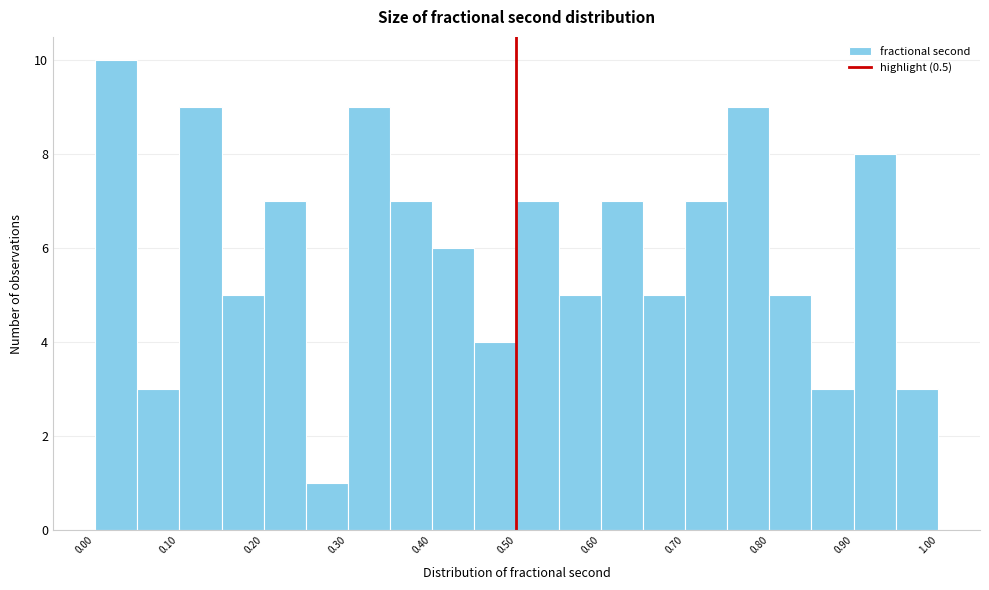

Reading left to right, transcribe this chart: for each bar, give the range it covers on the x-axis and its height. Neither the bar edges nor the heights are printed on the chart, so give them approximately, as read against the axes.

0.00 to 0.05: 10
0.05 to 0.10: 3
0.10 to 0.15: 9
0.15 to 0.20: 5
0.20 to 0.25: 7
0.25 to 0.30: 1
0.30 to 0.35: 9
0.35 to 0.40: 7
0.40 to 0.45: 6
0.45 to 0.50: 4
0.50 to 0.55: 7
0.55 to 0.60: 5
0.60 to 0.65: 7
0.65 to 0.70: 5
0.70 to 0.75: 7
0.75 to 0.80: 9
0.80 to 0.85: 5
0.85 to 0.90: 3
0.90 to 0.95: 8
0.95 to 1.00: 3